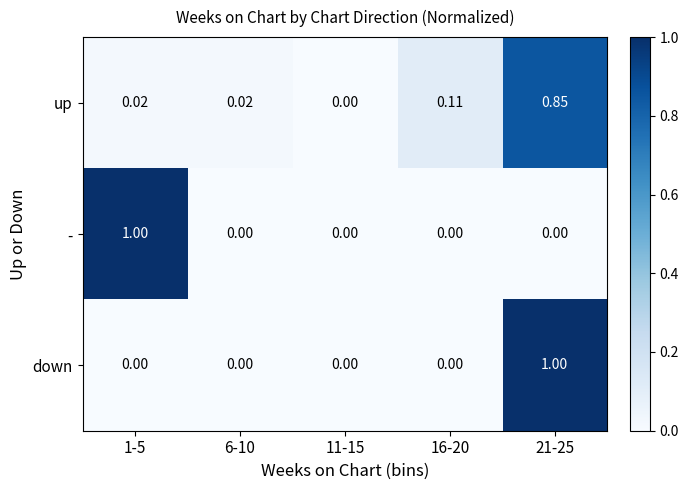

Is the value of up at 16-20 greater than the value of down at 16-20?

Yes